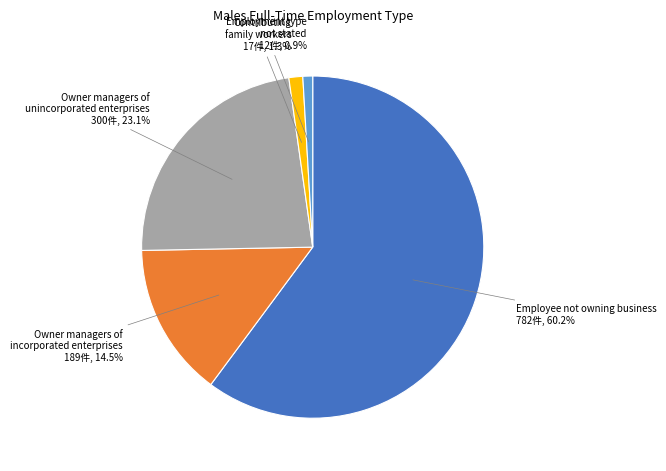

What is the largest slice in the pie chart?

Employee not owning business